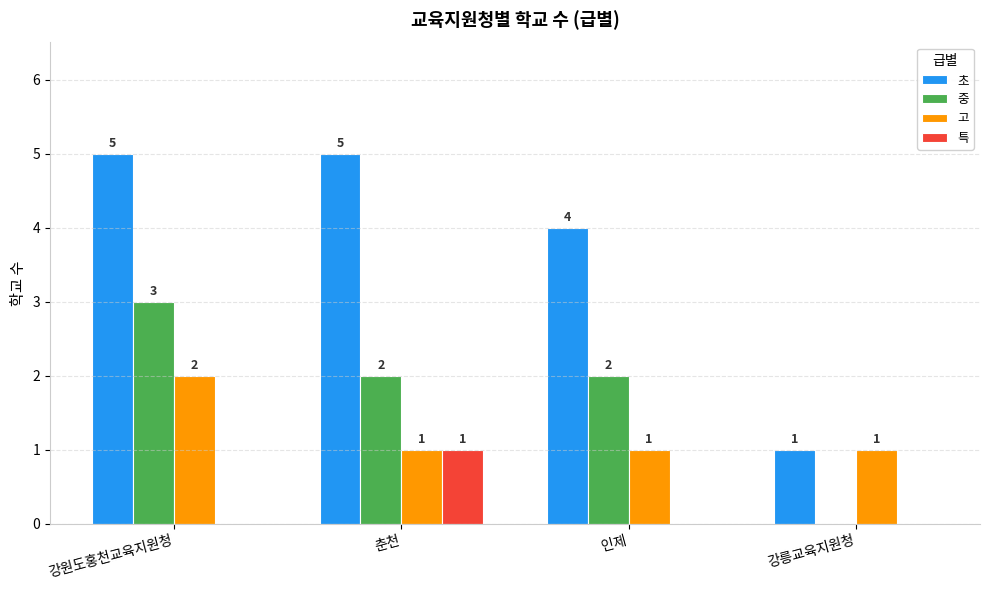

What is the sum of all 고 values?

5